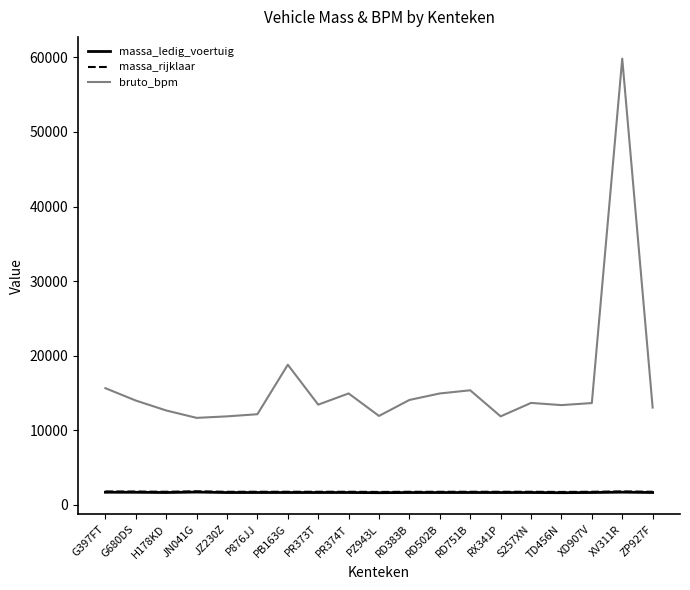

True or false: massa_ledig_voertuig and massa_rijklaar cross at least once.

False